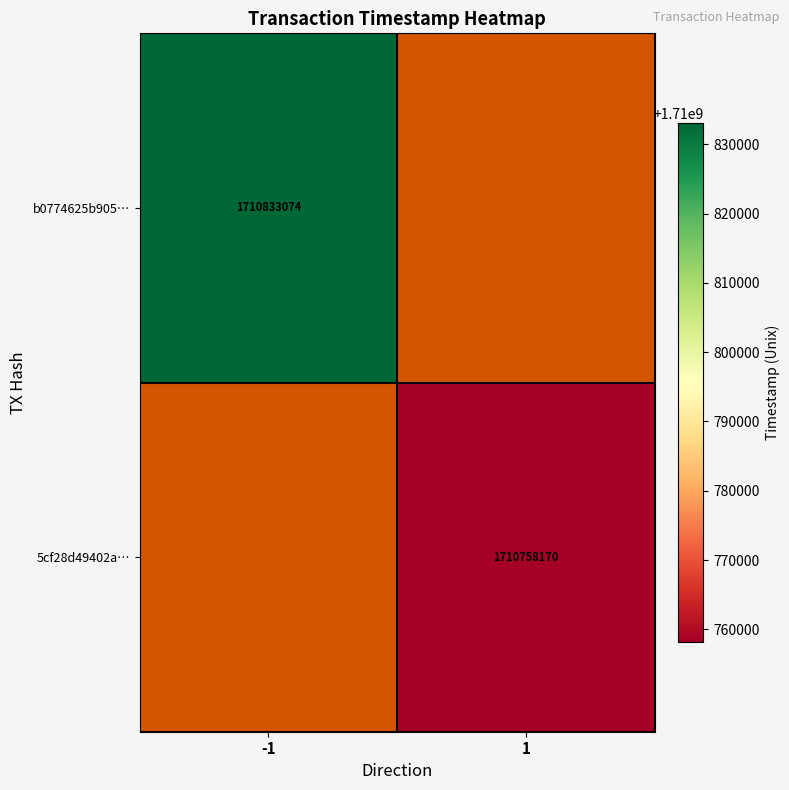

Is the value of 5cf28d49402a… at 1 greater than the value of b0774625b905… at -1?

No